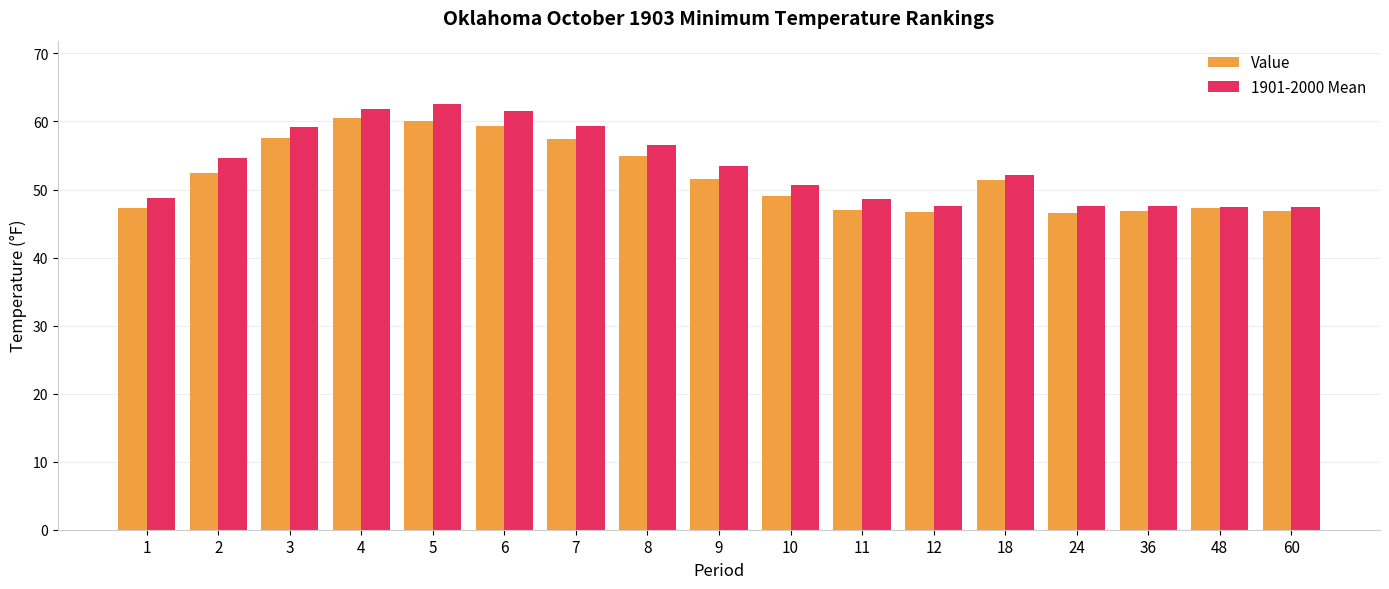

What is the maximum value for Value?

60.5